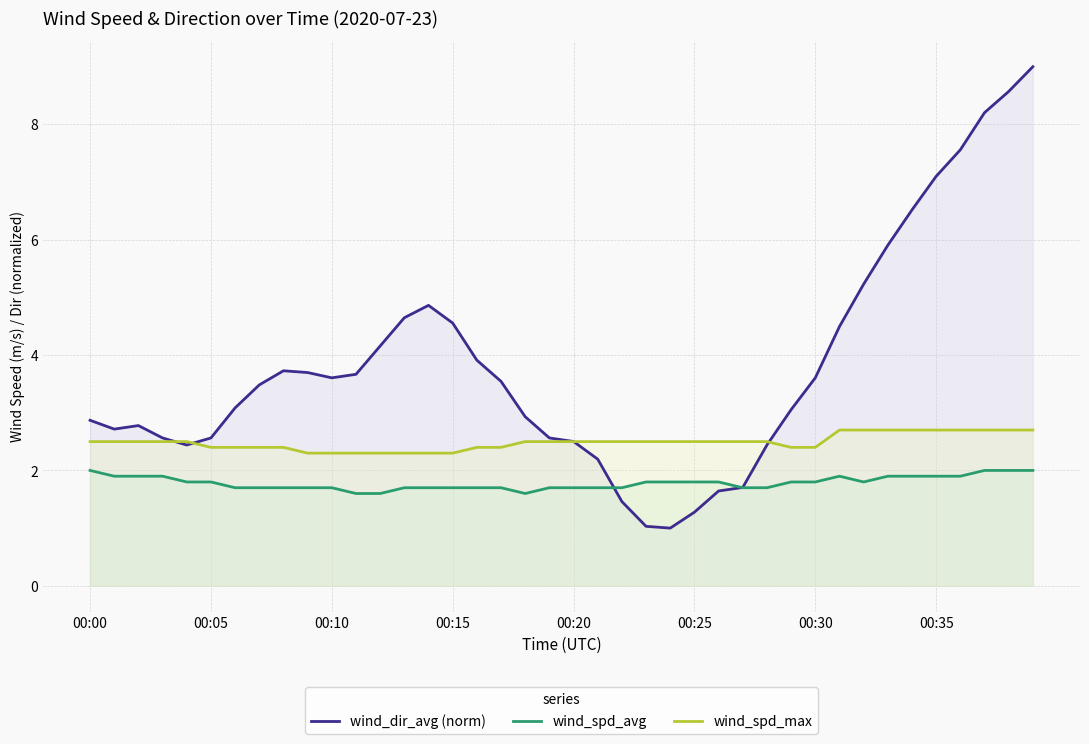

At which category is the sum across all series the highest?

39